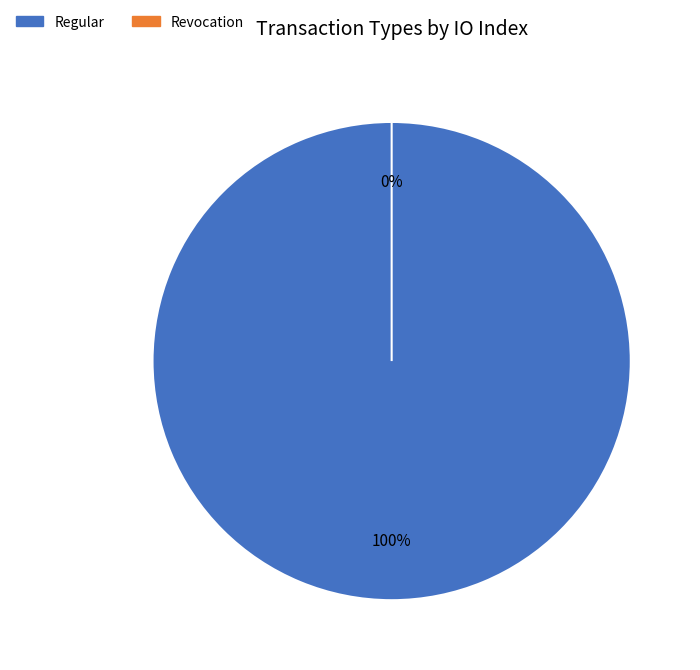

Is it true that Regular (tx_type) is 87% of the pie?

False